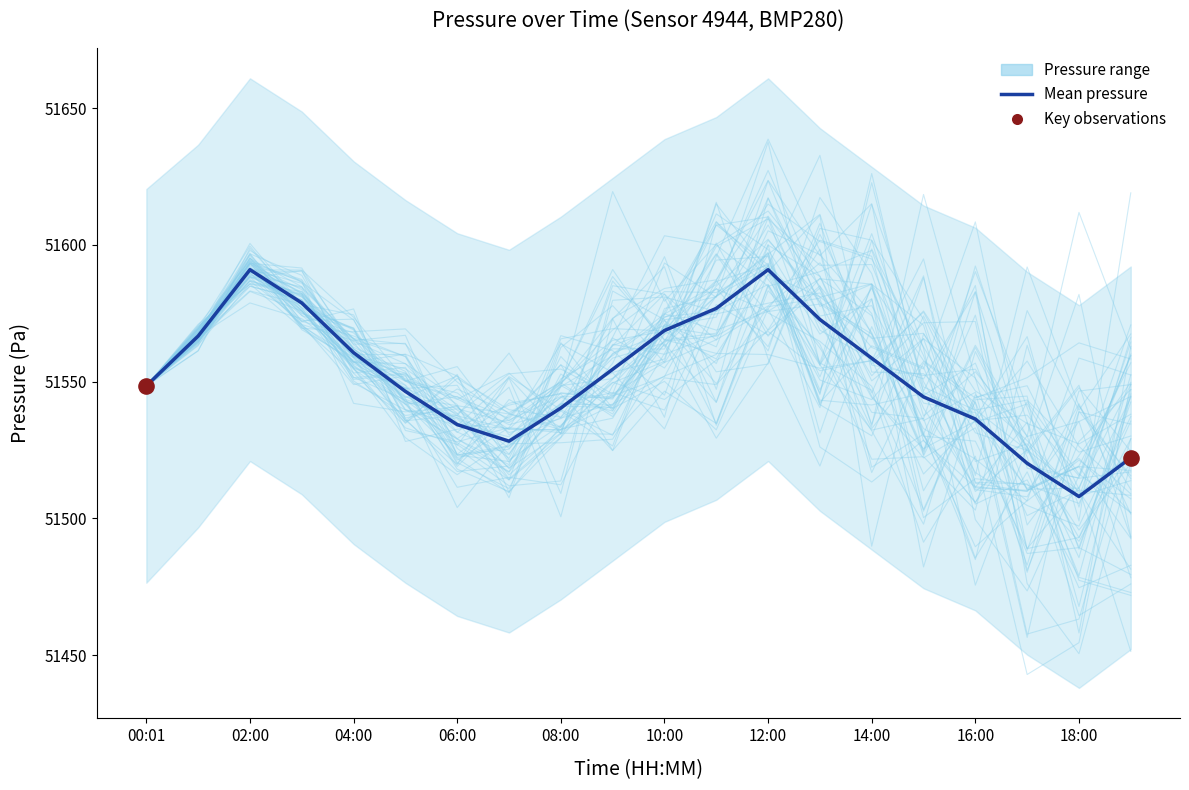

Between 04:00 and 16:00, which is larger?

04:00